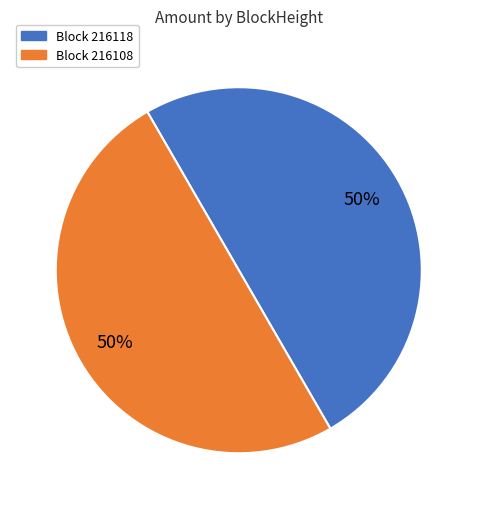

To the nearest percent, what is the combined percentage of Block 216108 and Block 216118?

100%